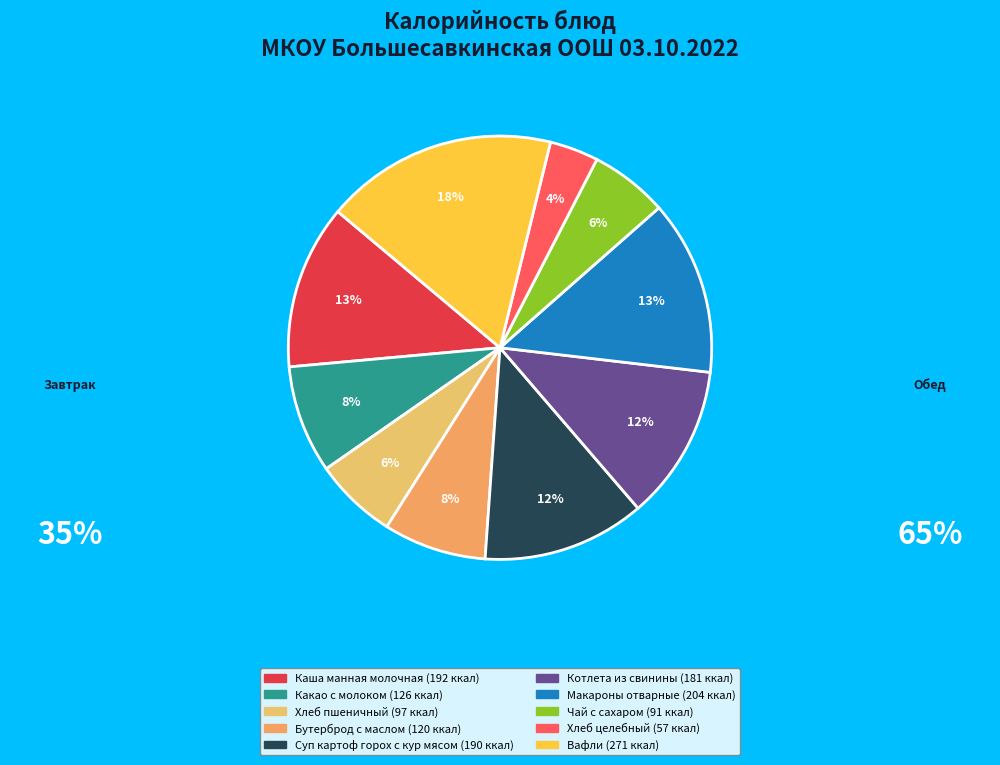

To the nearest percent, what percentage of the pie is Бутерброд с маслом?

8%